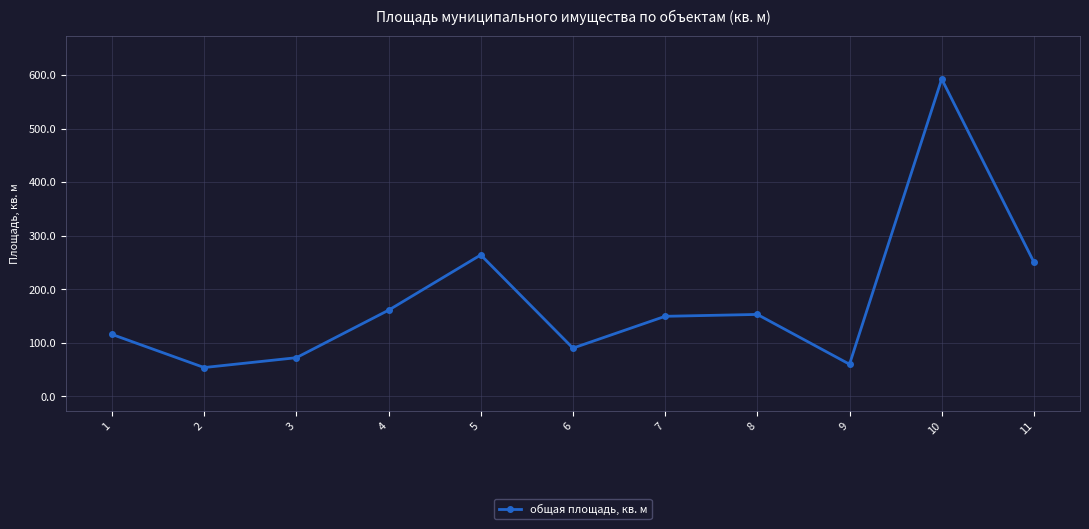

What is the average value?

178.2